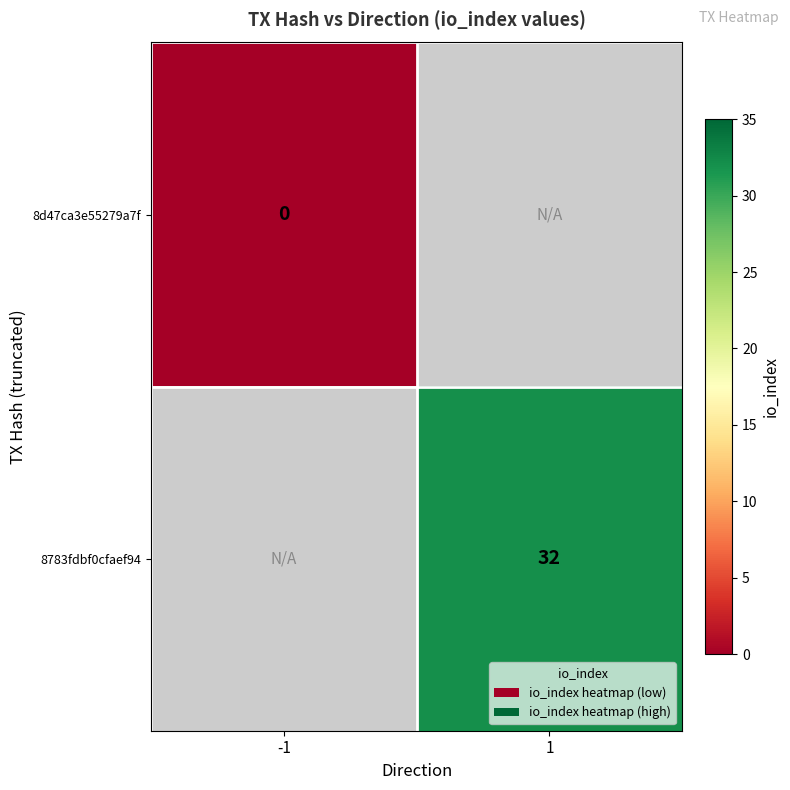

Is it true that 8783fdbf0cfaef94 equals 18.2 at 1?

False